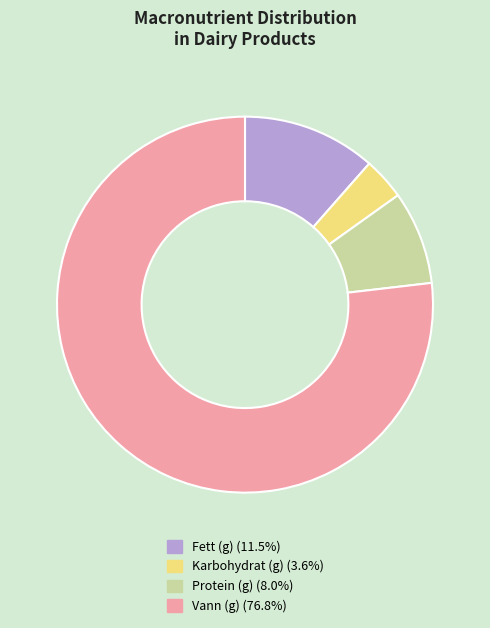

Is there a majority slice in this chart?

Yes